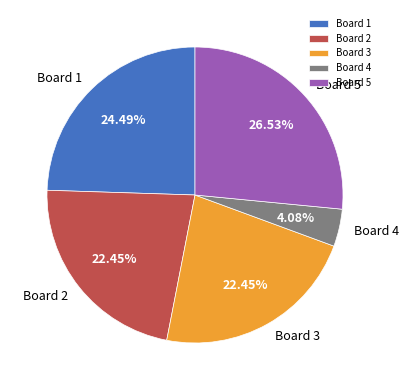

How many segments does this pie chart have?

5